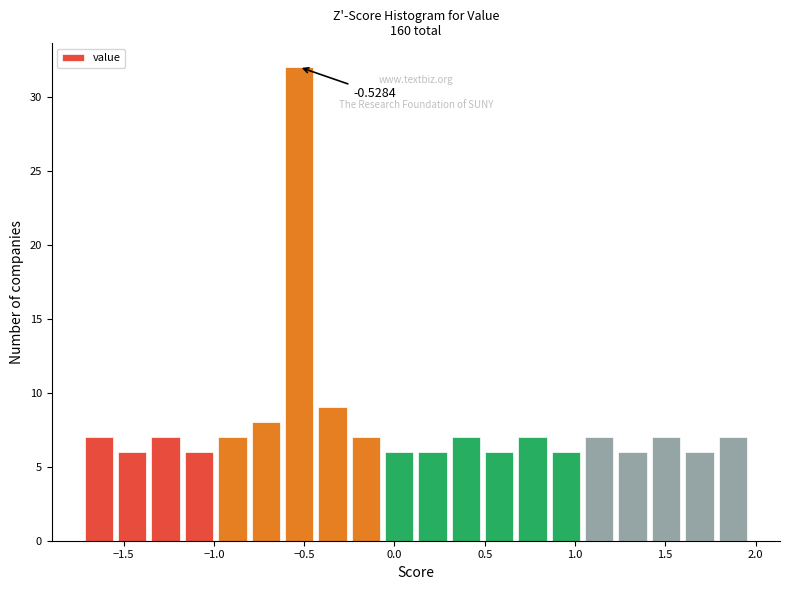

Around what value on the x-axis is the tallest bar? Give the approximate position of its centre, as read against the axis.

-0.55